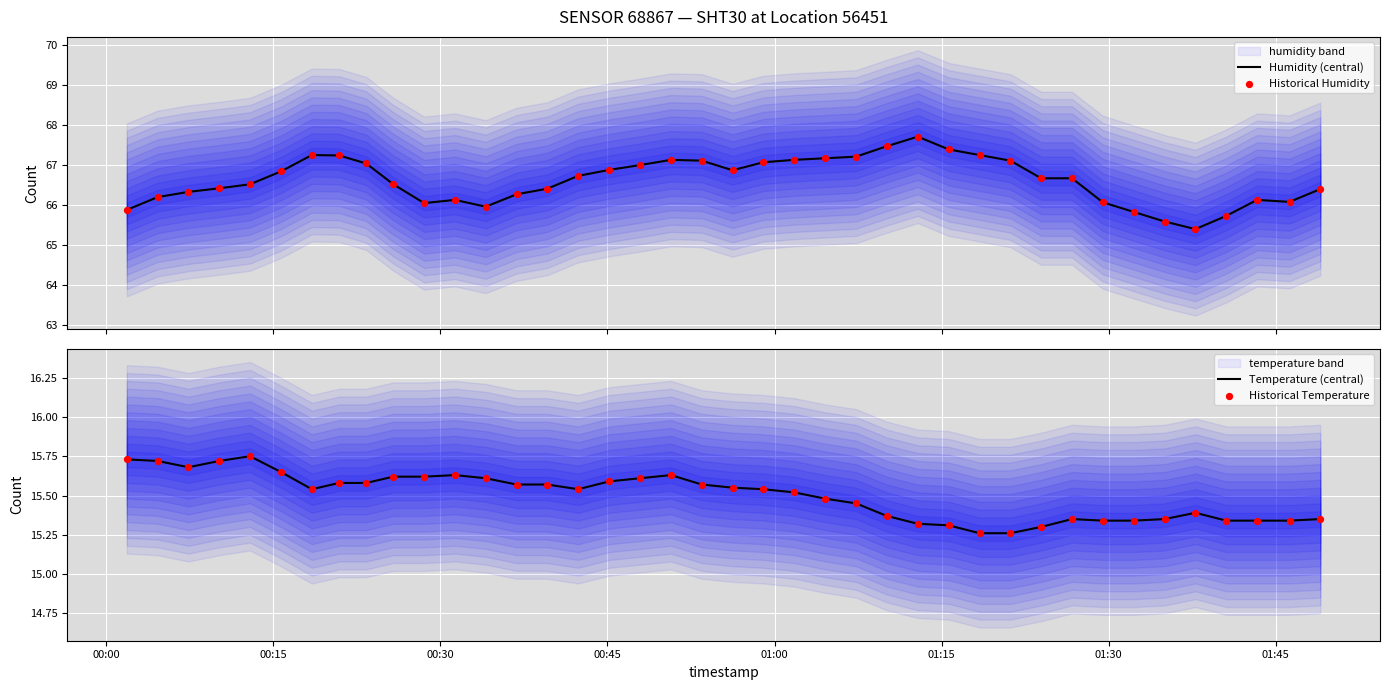

Which series reaches the maximum Y coordinate?

Humidity (central)